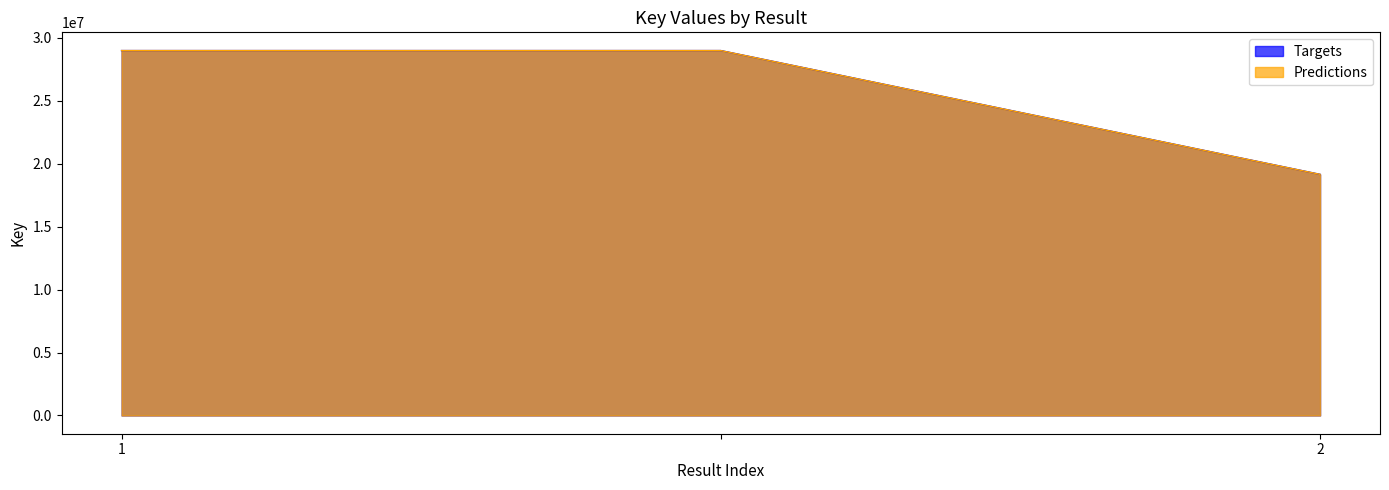

What are all the series names shown in the legend?

Targets, Predictions